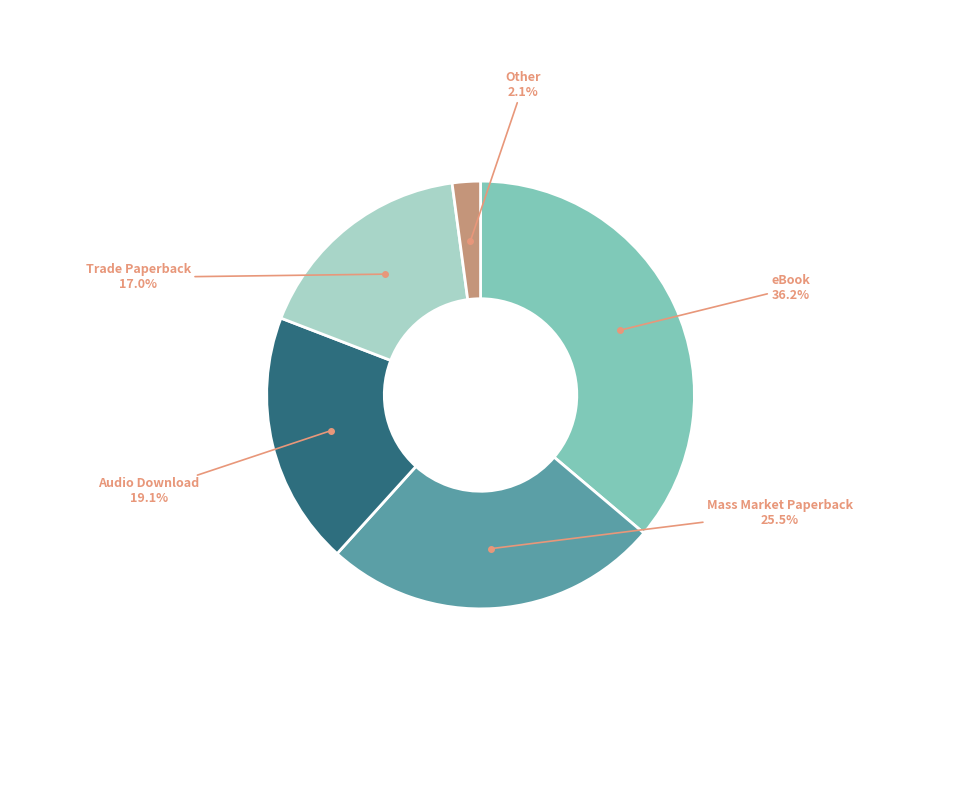

Is there a majority slice in this chart?

No